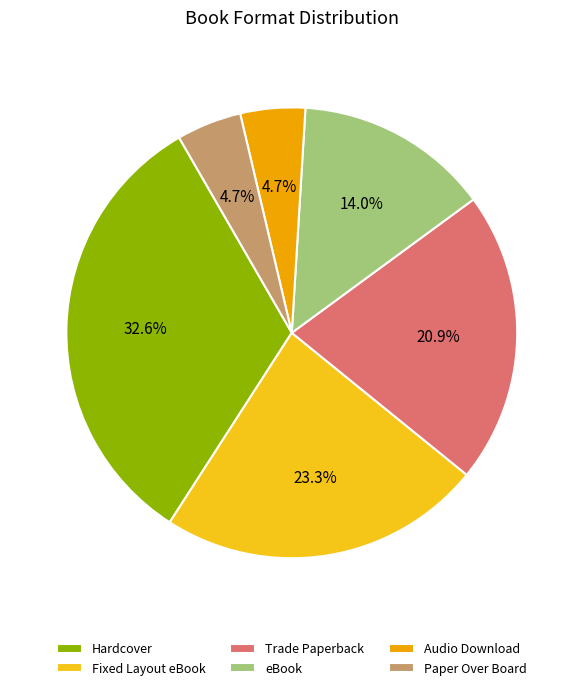

Count the number of slices in the pie.

6